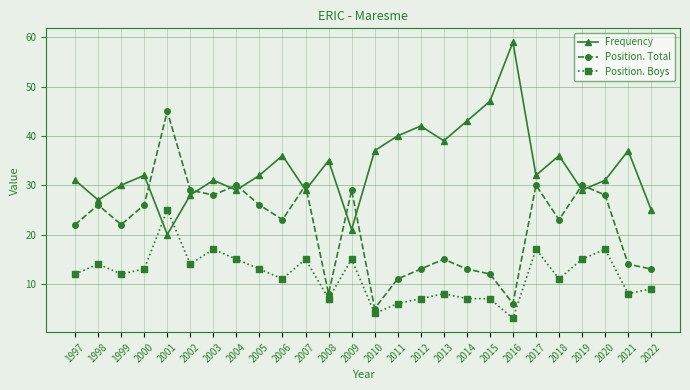

How many times do Position. Boys and Frequency cross each other?

2